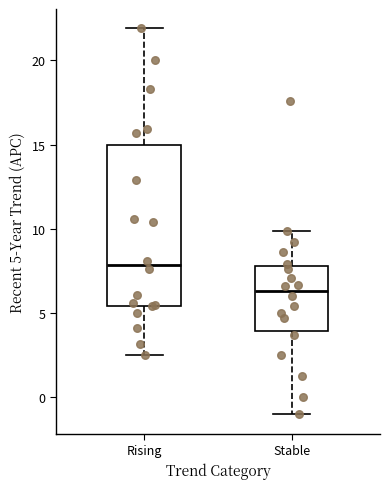

Where is the lower edge of the box for Rising on the y-axis? The values are not printed on the chart, so give them approximately, as read against the axis.

5.5